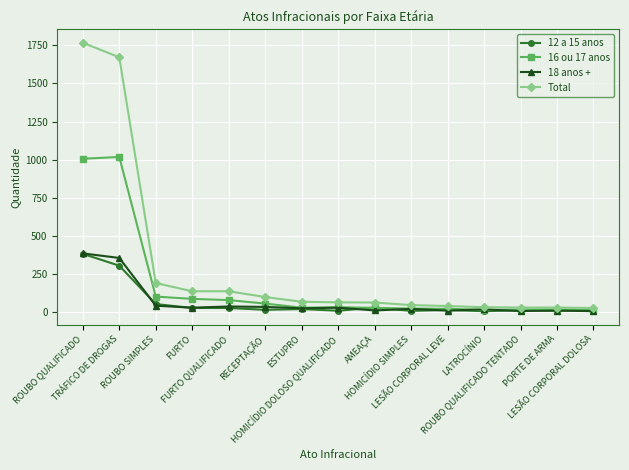

True or false: 18 anos + has more than 0 points higher than both neighbors.

True